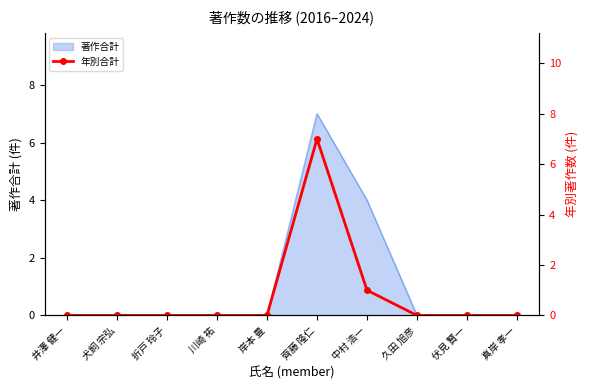

At which category does the chart reach its minimum across all series?

井澤 健一